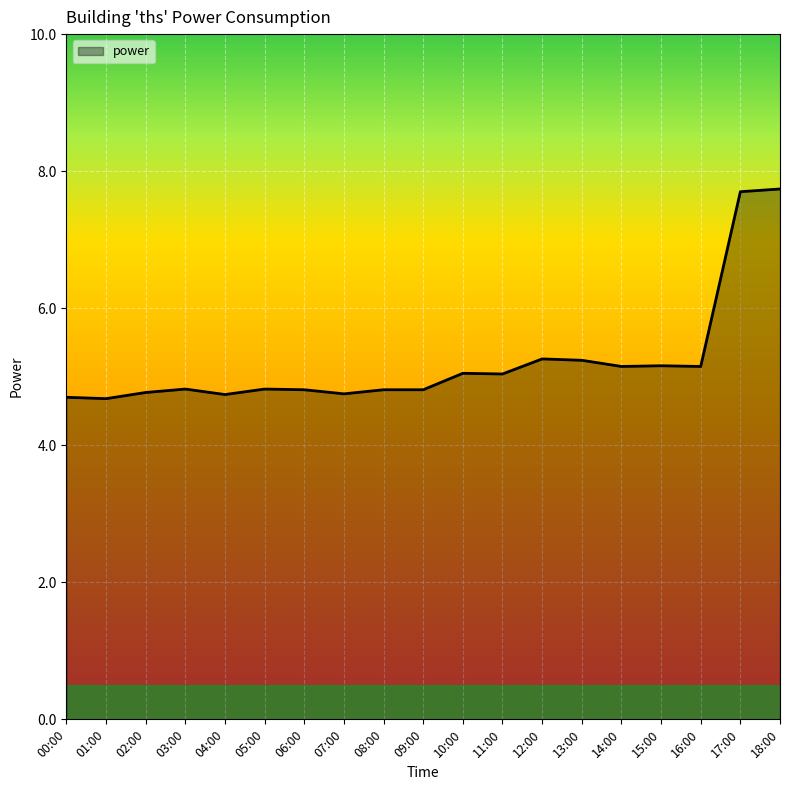

Does the chart have visible grid lines?

Yes